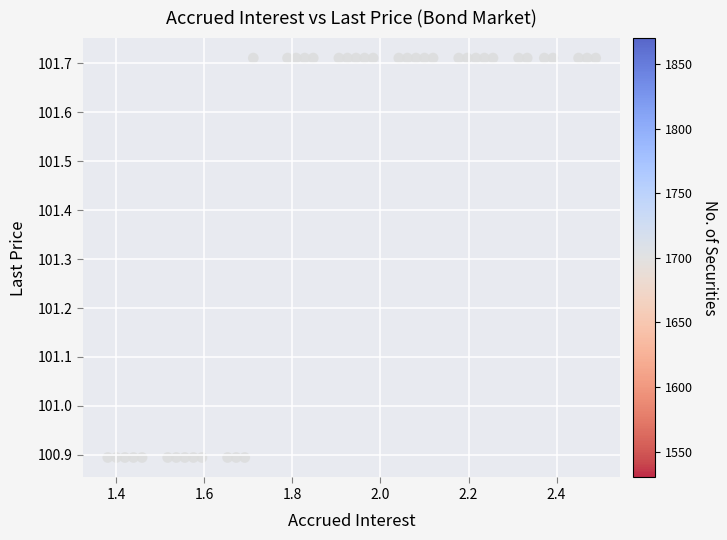

What is the range of X values (max minus min)?

1.1